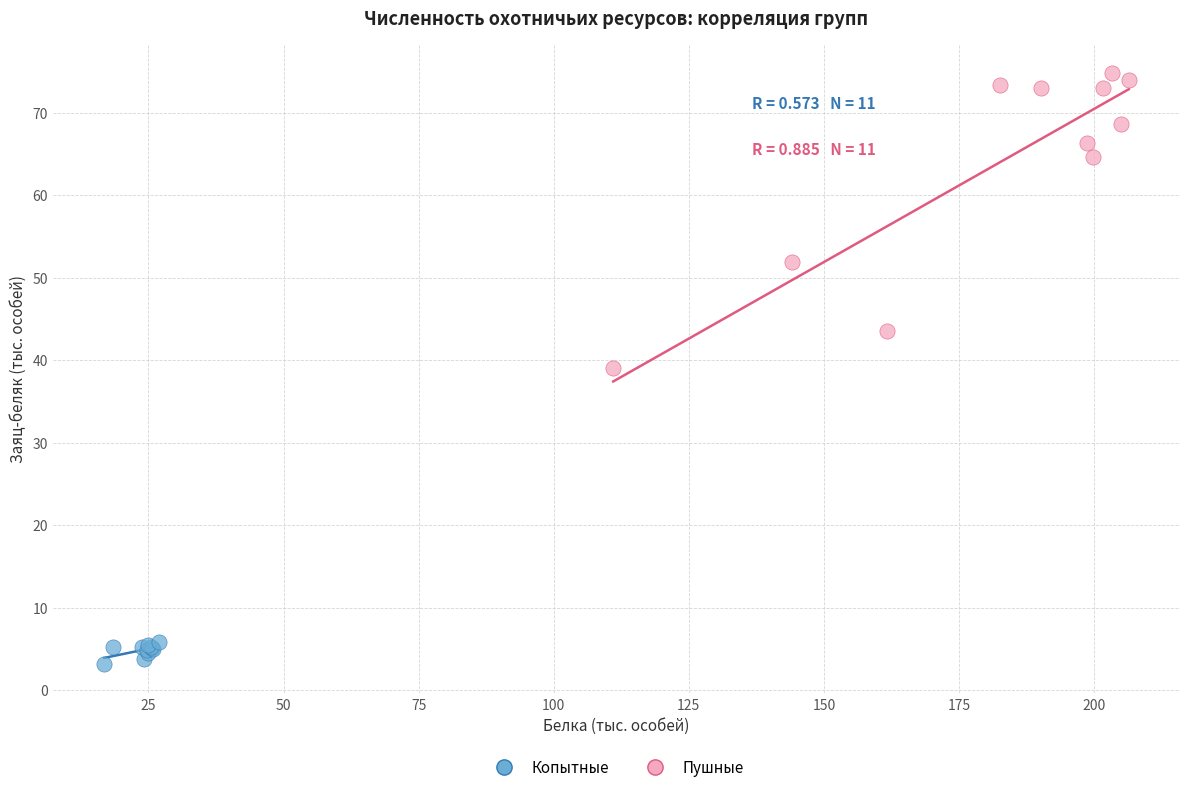

Which series reaches the minimum Y coordinate?

Копытные